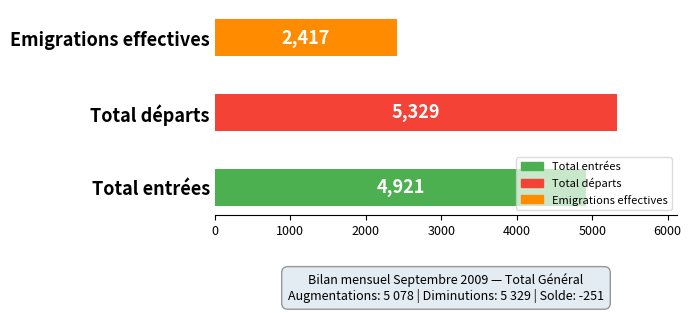

True or false: the data shows 2417 at Emigrations effectives.

True